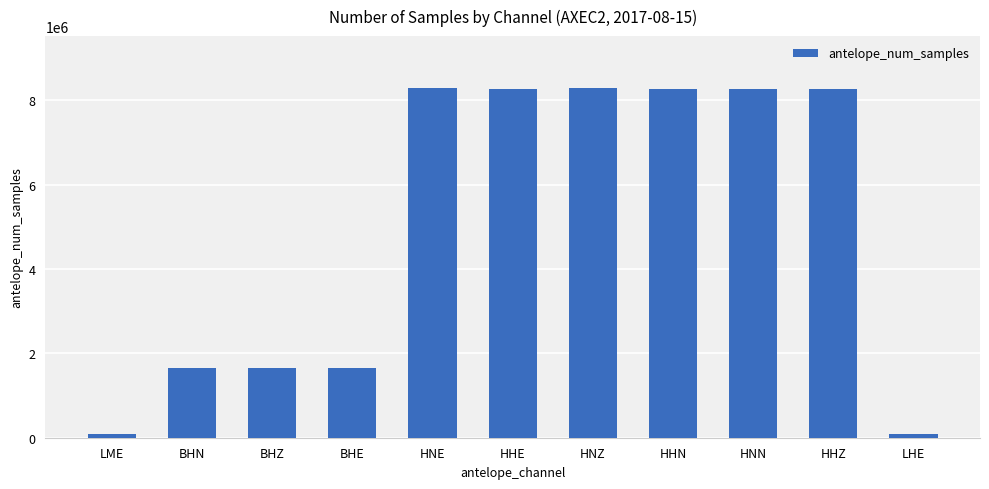

How many bars are there in total?

11